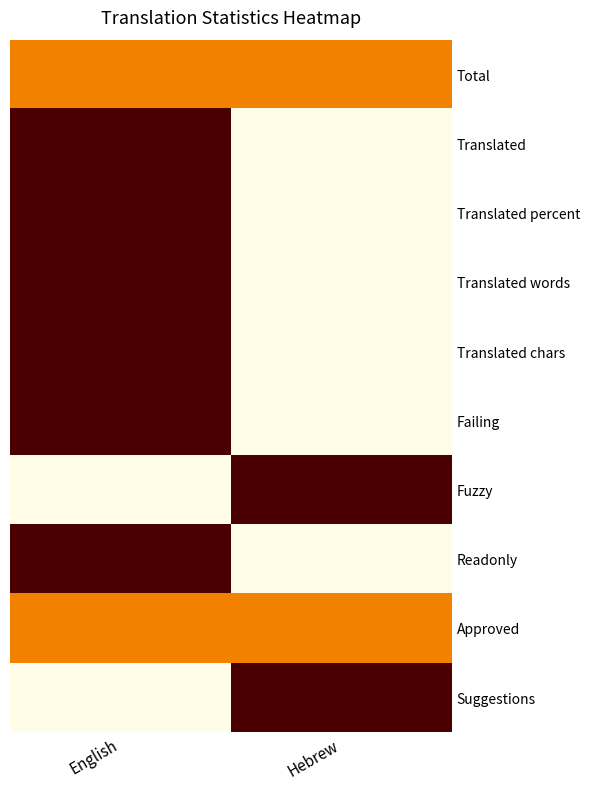

Which category has the highest value in the Translated words series?

English